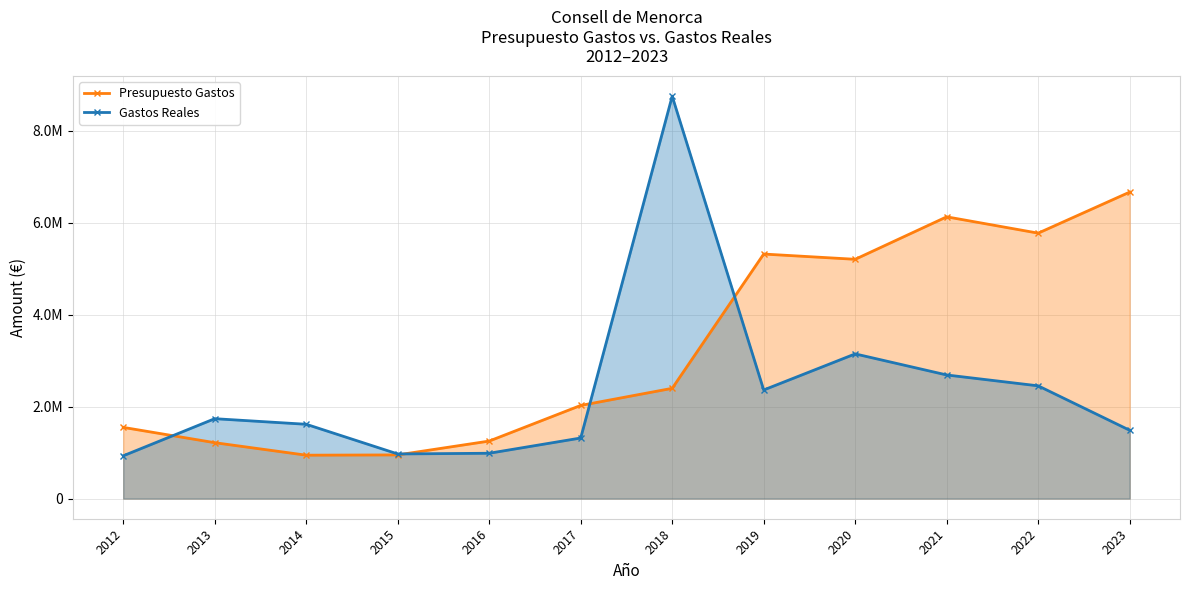

Reading left to right, what are all the values shown in this chart?

Presupuesto Gastos: 2012=1549384.0	2013=1216389.4	2014=944481.7	2015=950428.6	2016=1251755.6	2017=2026382.4	2018=2398869.4	2019=5319374.4	2020=5205028.1	2021=6128951.7	2022=5773913.1	2023=6666607.0
Gastos Reales: 2012=931003.1	2013=1738397.8	2014=1616696.3	2015=971313.9	2016=986555.1	2017=1318103.0	2018=8752324.4	2019=2362816.9	2020=3147700.4	2021=2689340.9	2022=2452810.2	2023=1486596.0